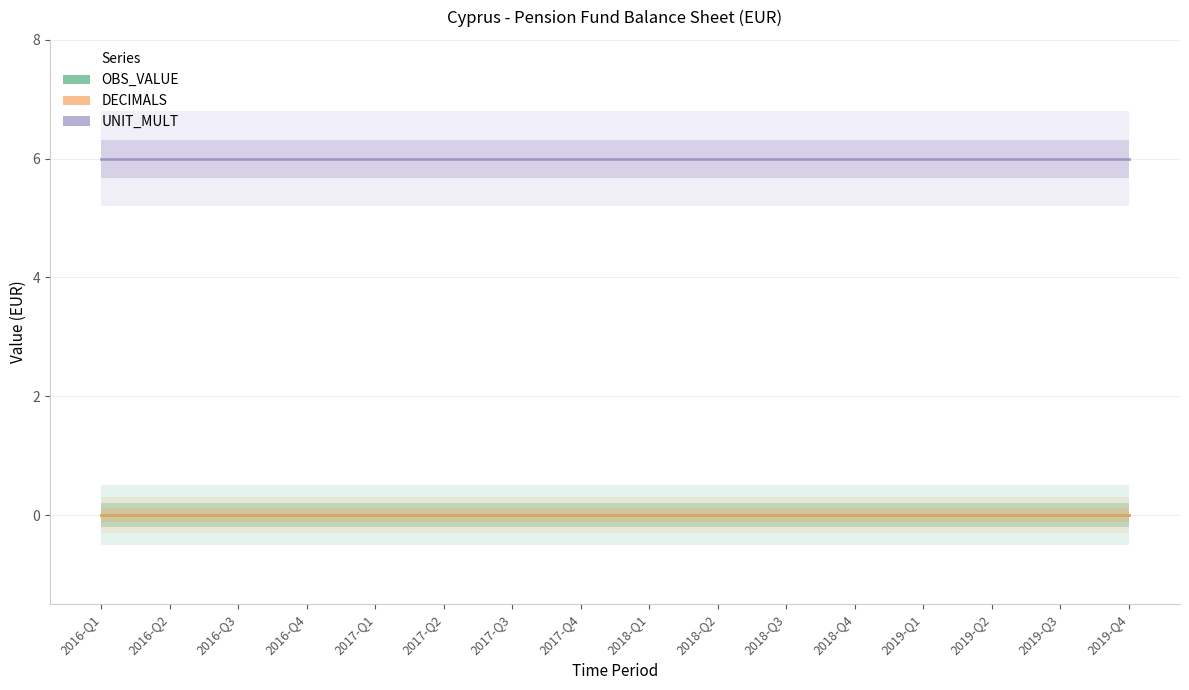

What is the spread (max minus min) of values at 2019-Q3?

6